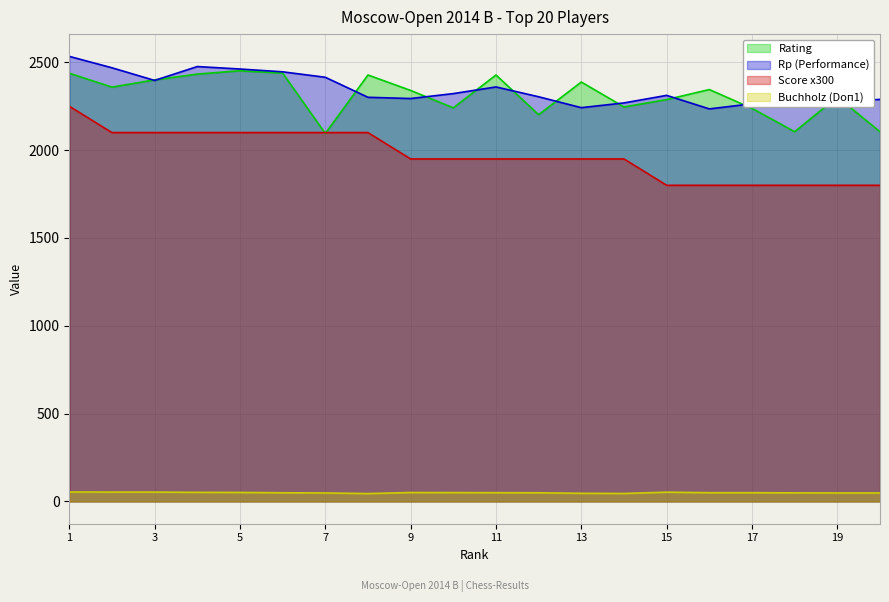

What is the difference between the second highest and minimum values in the Score series?

300.0